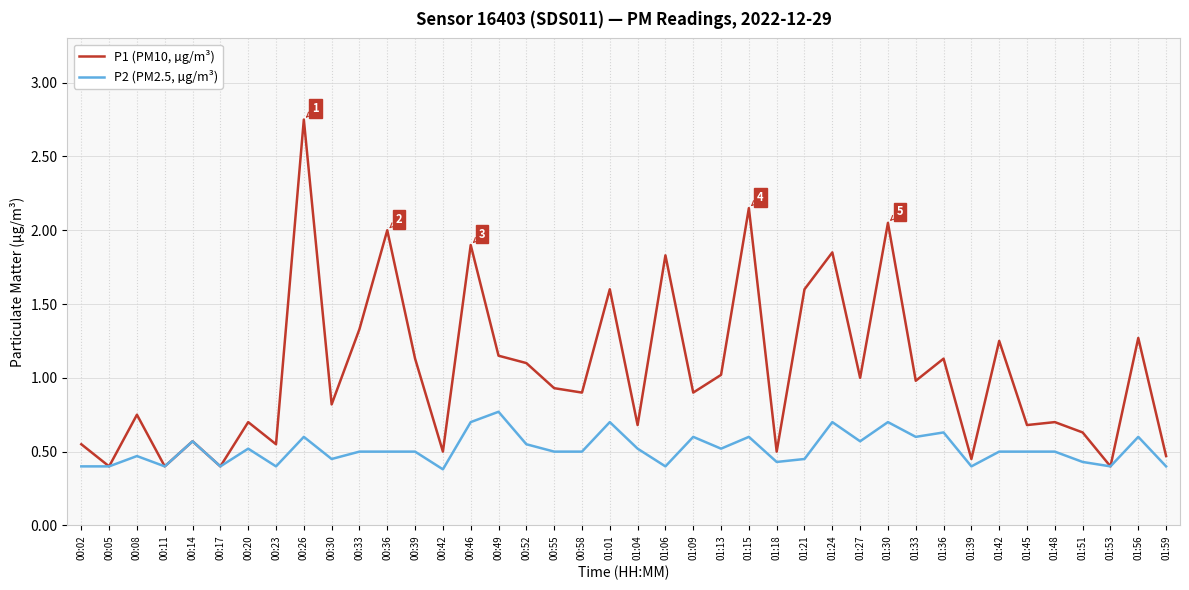

Count the number of data series in this chart.

2